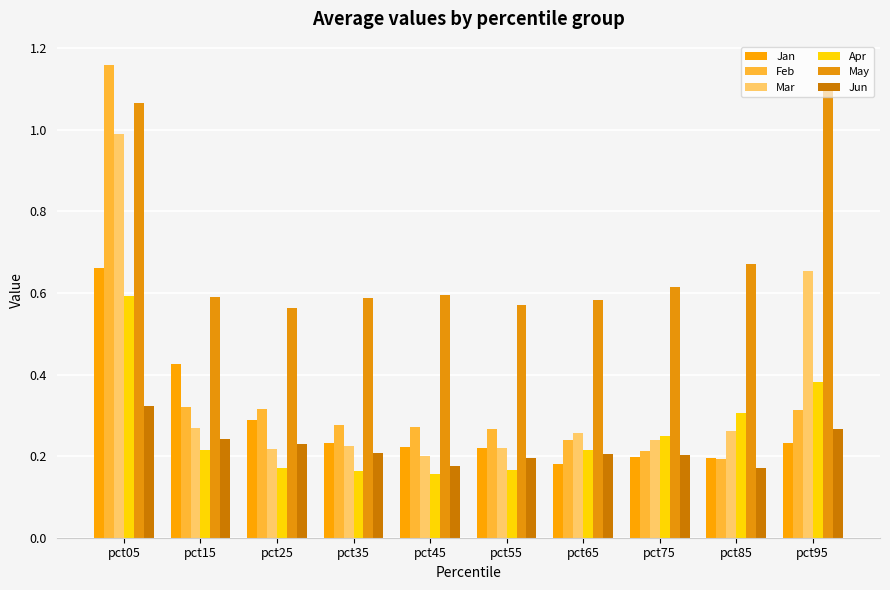

Count the number of data series in this chart.

6